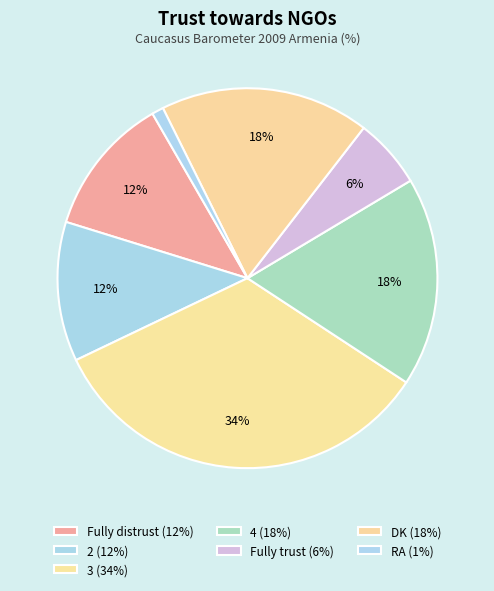

How many segments does this pie chart have?

7